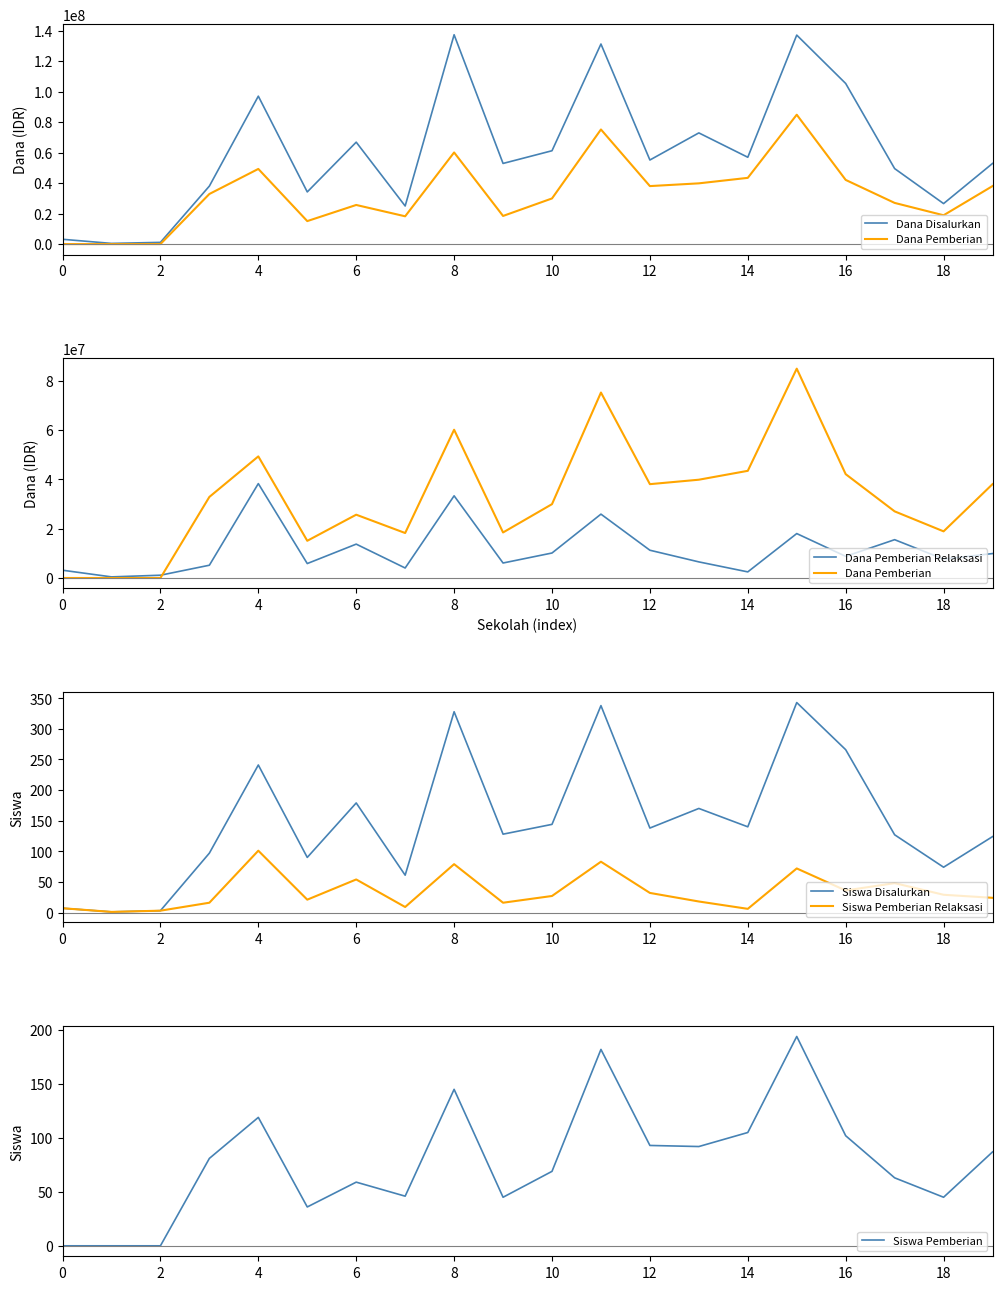

Which category has the highest value in the Siswa Pemberian series?

15